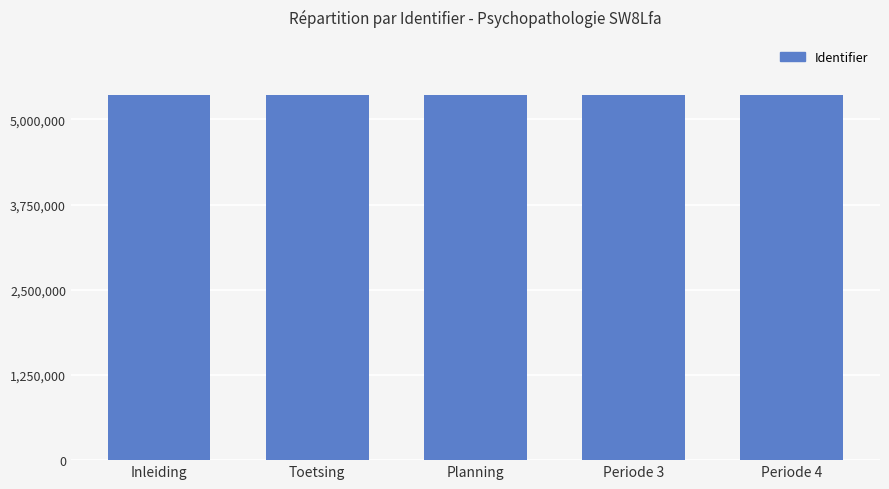

What is the sum of the values at Periode 3 and Periode 4?

10726873